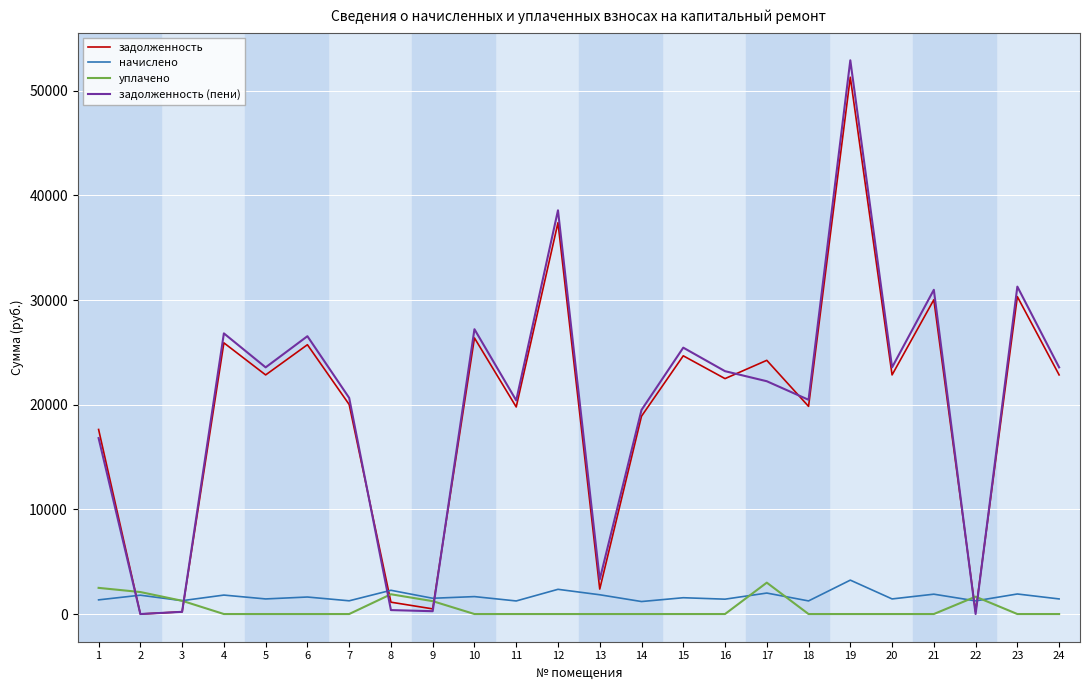

What are all the series names shown in the legend?

задолженность, начислено, уплачено, задолженность (пени)